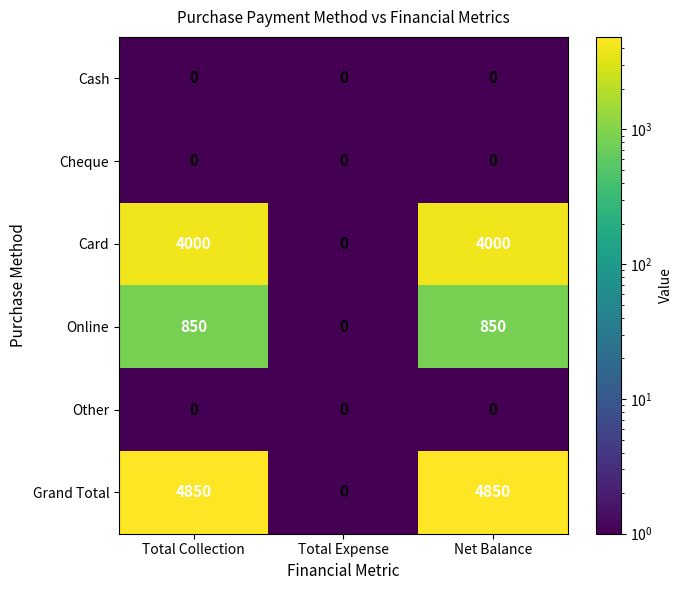

What is the smallest value displayed?

0